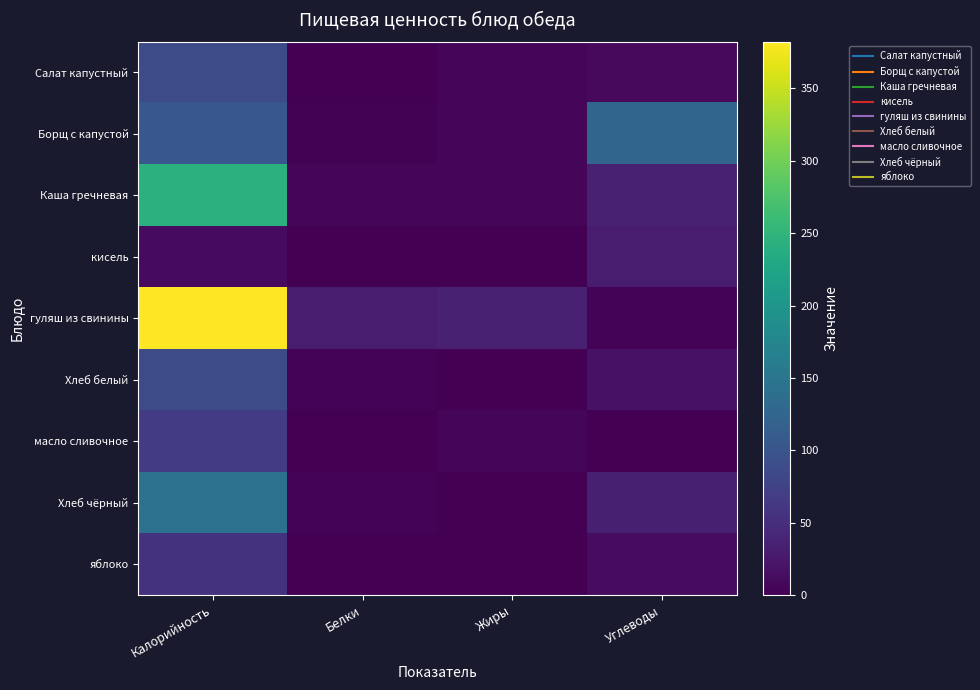

Reading right to left, transcribe all the data shown in this chart.

Салат капустный: Углеводы=9.0	Жиры=5.1	Белки=1.4	Калорийность=87.4
Борщ с капустой: Углеводы=125.2	Жиры=4.9	Белки=1.8	Калорийность=103.8
Каша гречневая: Углеводы=35.8	Жиры=5.6	Белки=7.5	Калорийность=243.8
кисель: Углеводы=29.2	Жиры=0.0	Белки=0.1	Калорийность=11.0
гуляш из свинины: Углеводы=3.6	Жиры=34.9	Белки=31.2	Калорийность=382.4
Хлеб белый: Углеводы=18.4	Жиры=0.4	Белки=3.0	Калорийность=89.1
масло сливочное: Углеводы=0.1	Жиры=7.2	Белки=0.1	Калорийность=66.0
Хлеб чёрный: Углеводы=33.7	Жиры=0.7	Белки=4.3	Калорийность=143.0
яблоко: Углеводы=12.4	Жиры=0.4	Белки=0.5	Калорийность=56.4